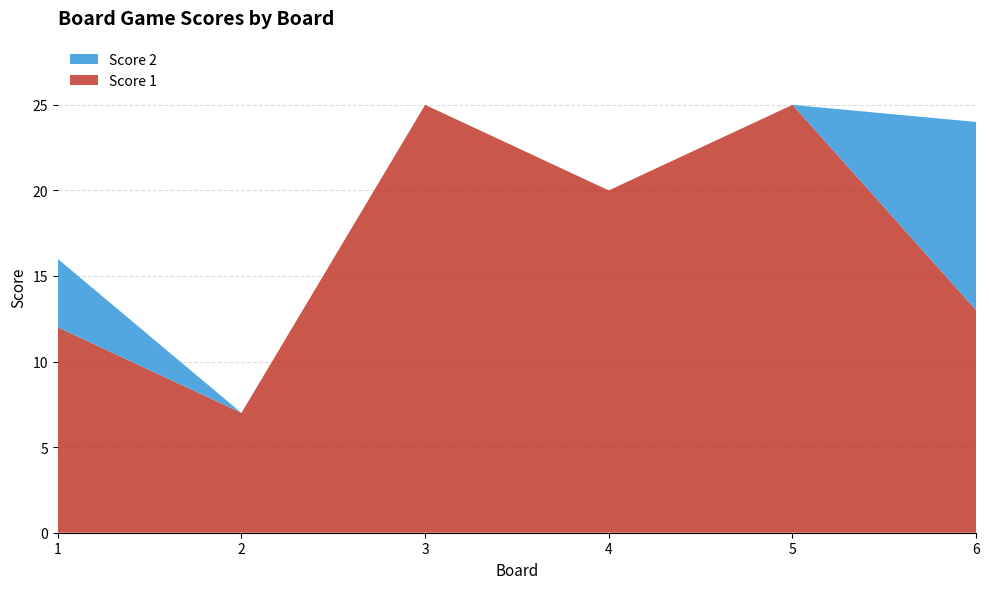

Reading left to right, list all the values displayed in this chart.

Score 1: 12	7	25	20	25	13
Score 2: 4	0	0	0	0	11